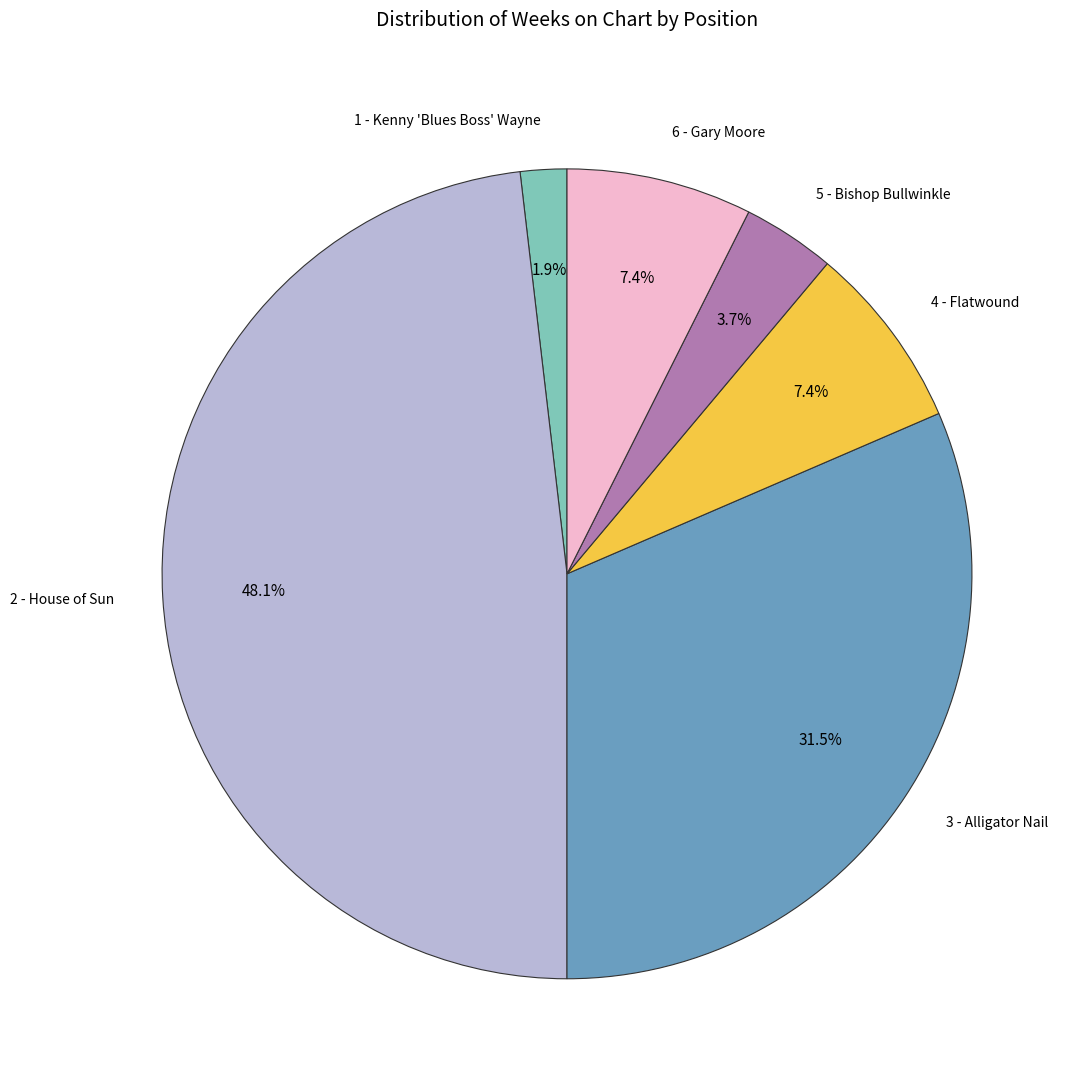

To the nearest percent, what percentage of the pie is 2 - House of Sun?

48%